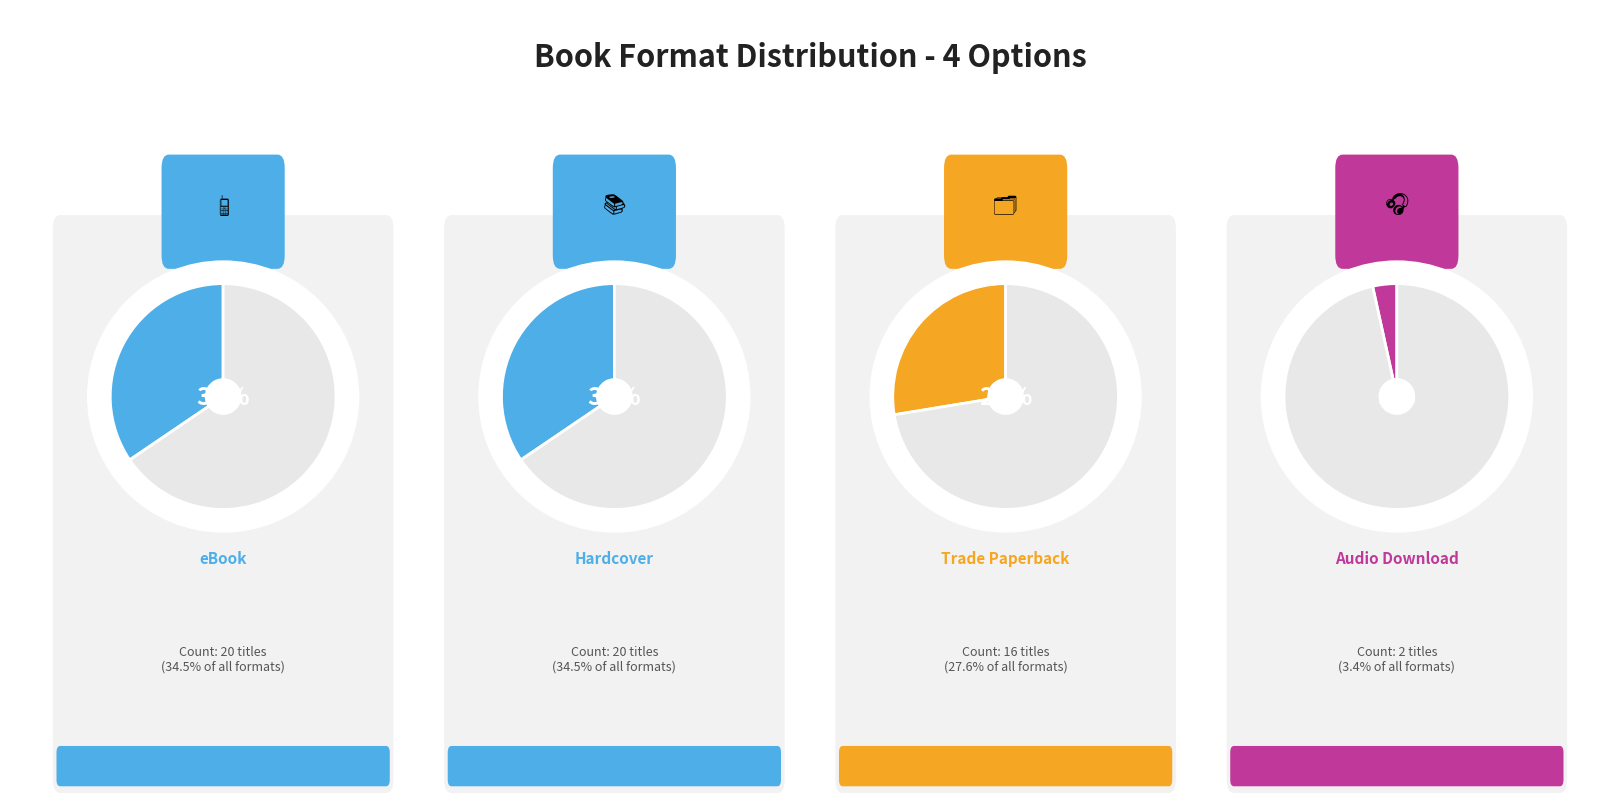

Does Audio Download account for over 50% of the chart?

No